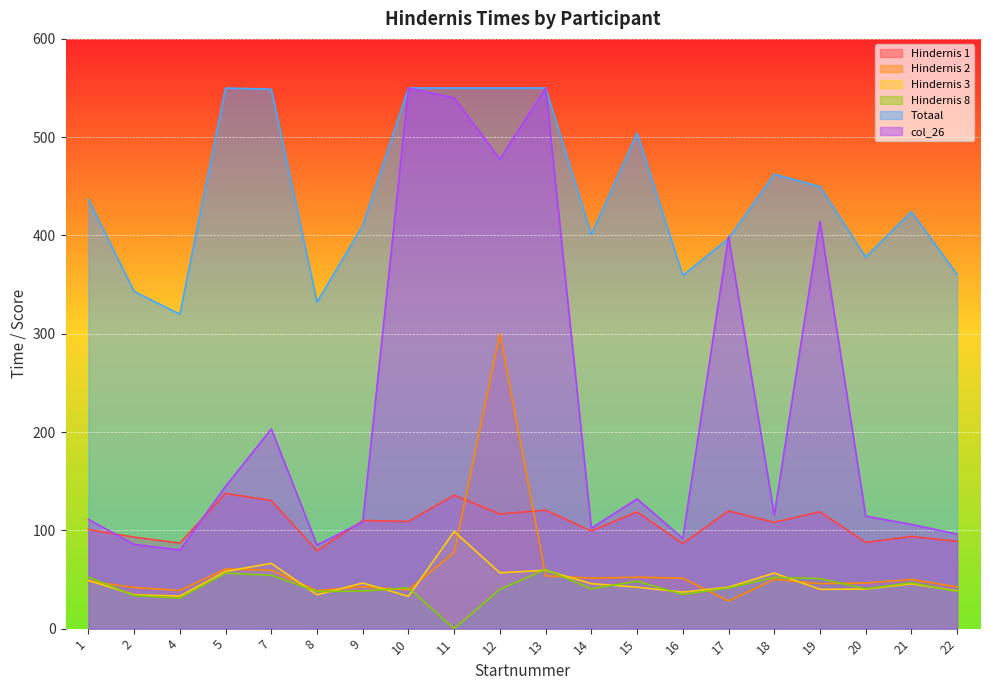

What are all the series names shown in the legend?

Hindernis 1, Hindernis 2, Hindernis 3, Hindernis 8, Totaal, col_26